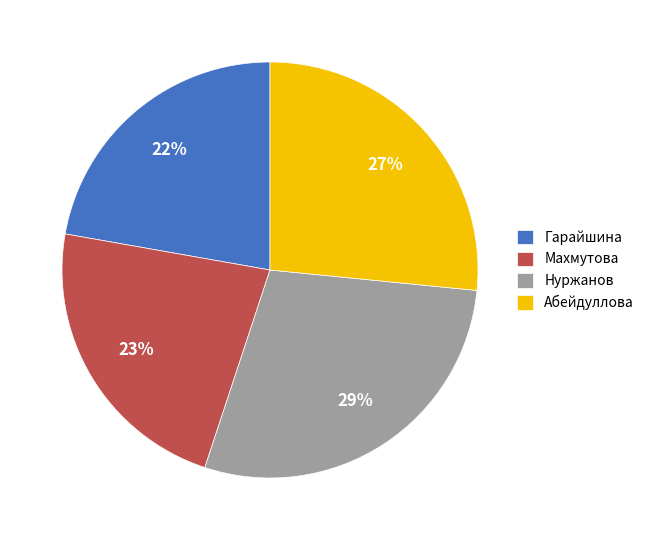

Is the sum of Нуржанов and Махмутова greater than half?

Yes